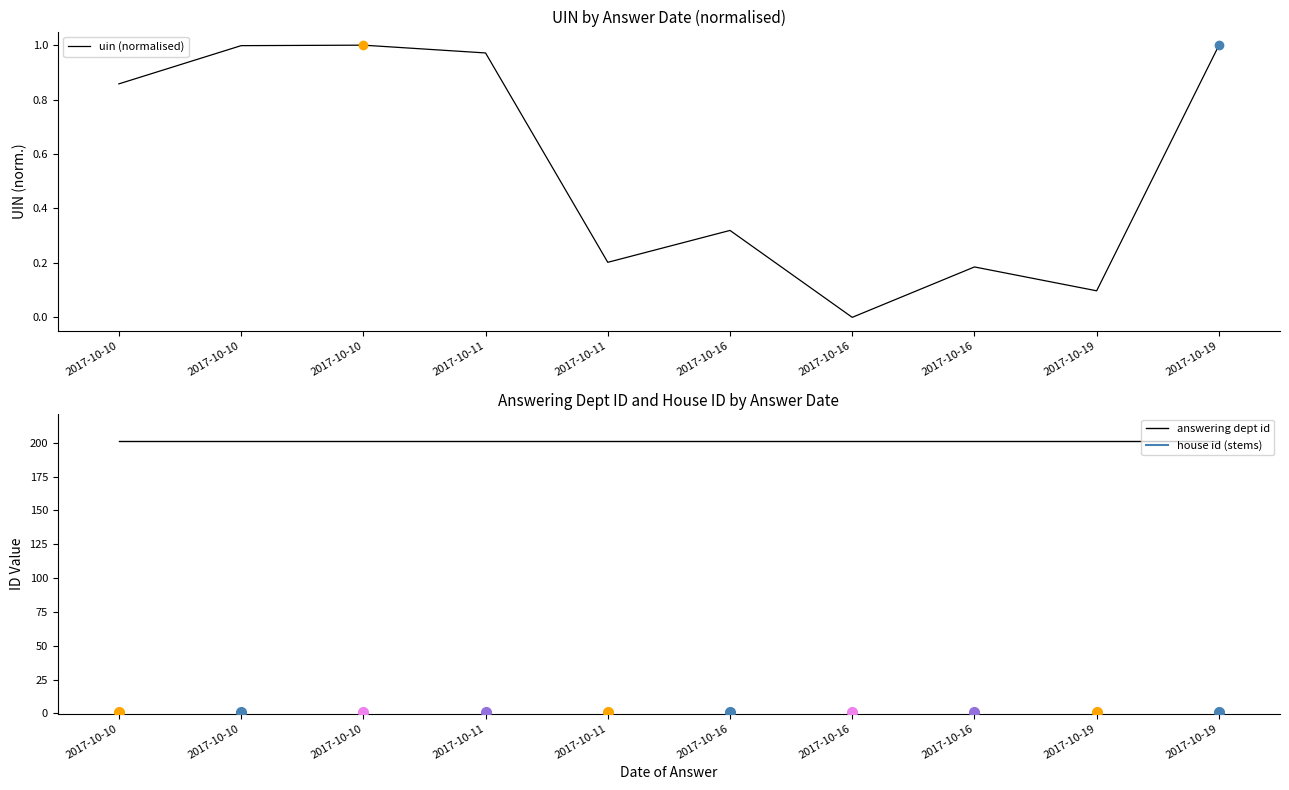

How many lines are shown in the chart?

2